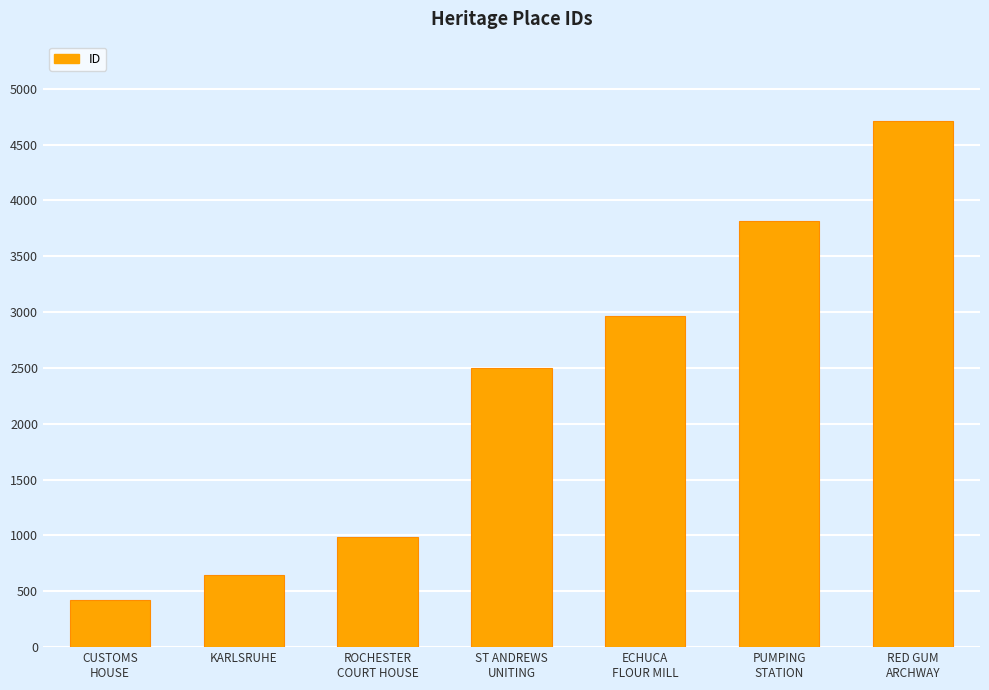

What is the difference between the maximum and minimum values?

4296